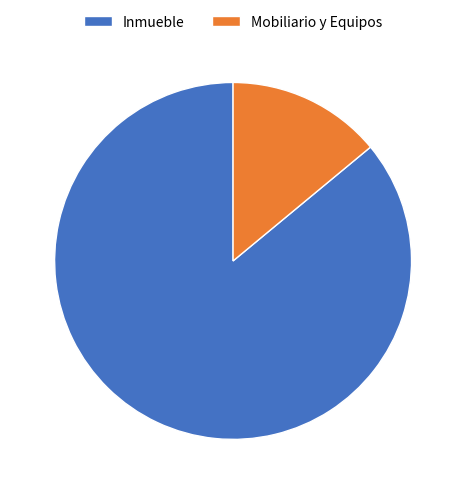

Which has a higher value, Mobiliario y Equipos or Inmueble?

Inmueble